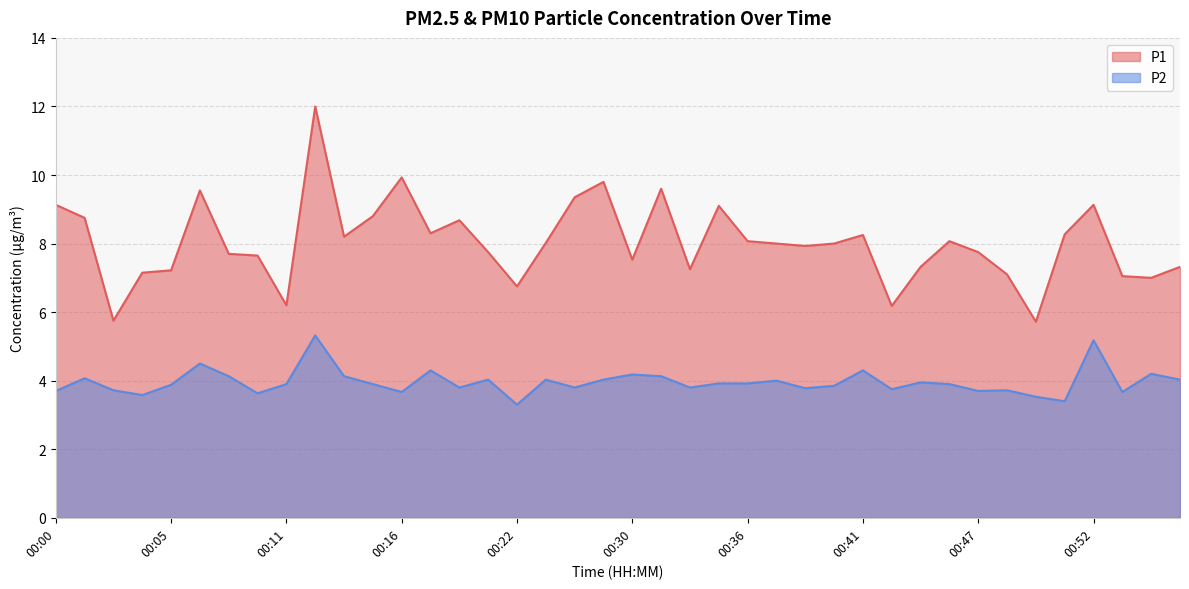

Reading left to right, list all the values displayed in this chart.

P1: 9.1	8.8	5.8	7.2	7.2	9.6	7.7	7.7	6.2	12.0	8.2	8.8	9.9	8.3	8.7	7.8	6.8	8.0	9.3	9.8	7.5	9.6	7.2	9.1	8.1	8.0	7.9	8.0	8.2	6.2	7.3	8.1	7.8	7.1	5.7	8.3	9.1	7.0	7.0	7.3
P2: 3.7	4.1	3.7	3.6	3.9	4.5	4.1	3.6	3.9	5.3	4.1	3.9	3.7	4.3	3.8	4.0	3.3	4.0	3.8	4.0	4.2	4.1	3.8	3.9	3.9	4.0	3.8	3.9	4.3	3.8	4.0	3.9	3.7	3.7	3.5	3.4	5.2	3.7	4.2	4.0